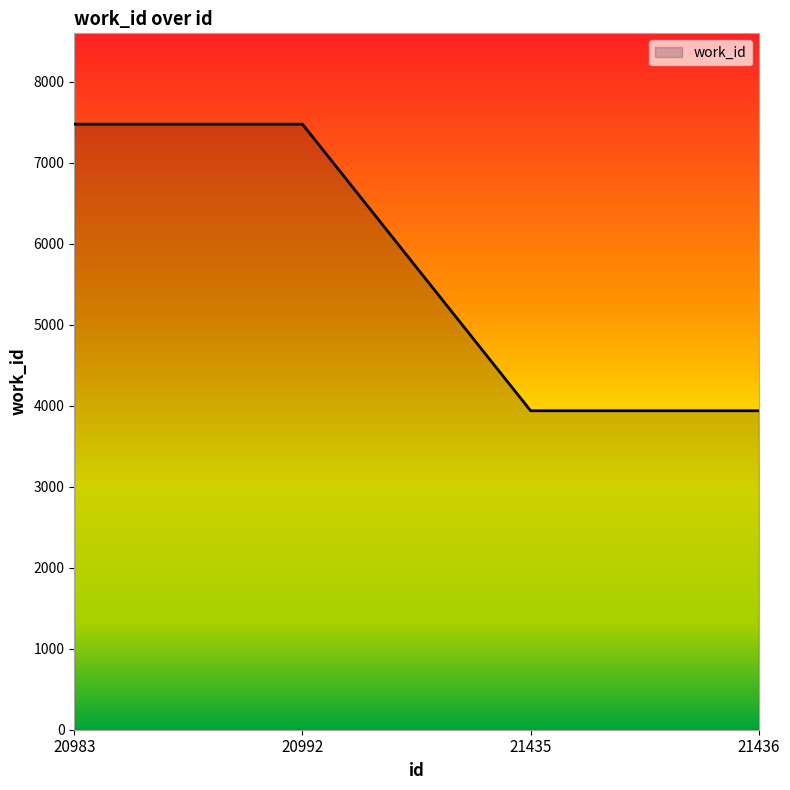

How many values are below 7476?

2